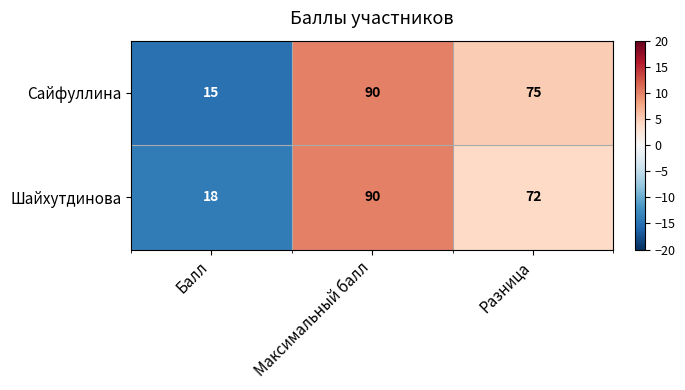

What is the total value across all series at Разница?

147